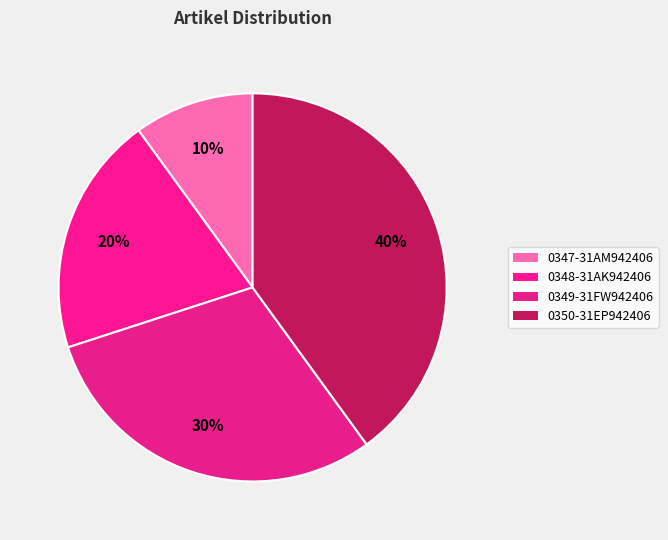

How many segments does this pie chart have?

4